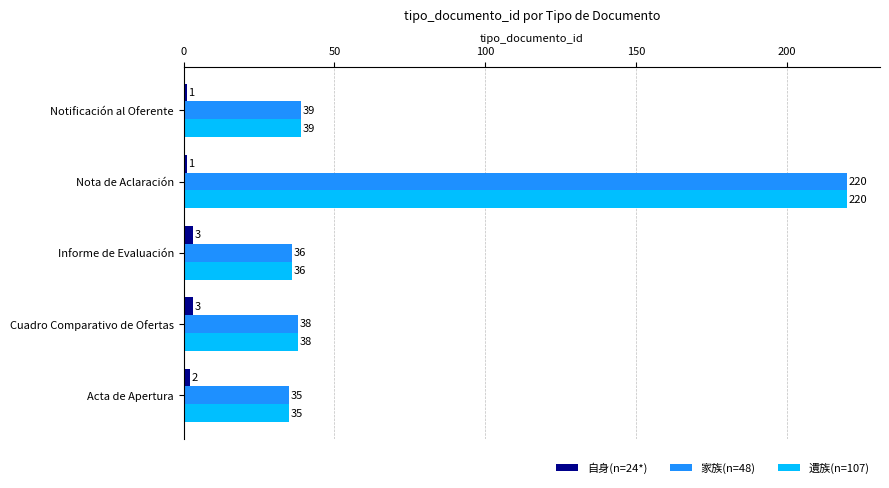

Which series changed the most between Cuadro Comparativo de Ofertas and Notificación al Oferente?

自身(n=24*)